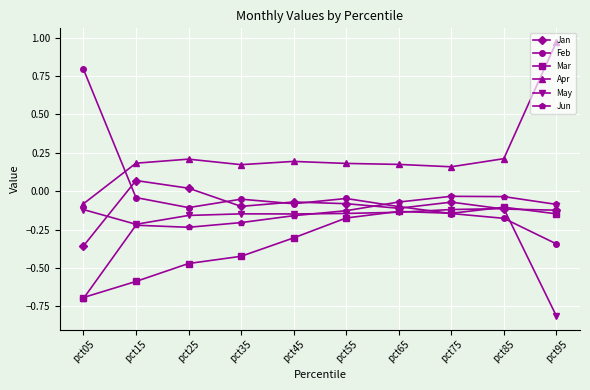

Is this an area chart (filled region under the line)?

No